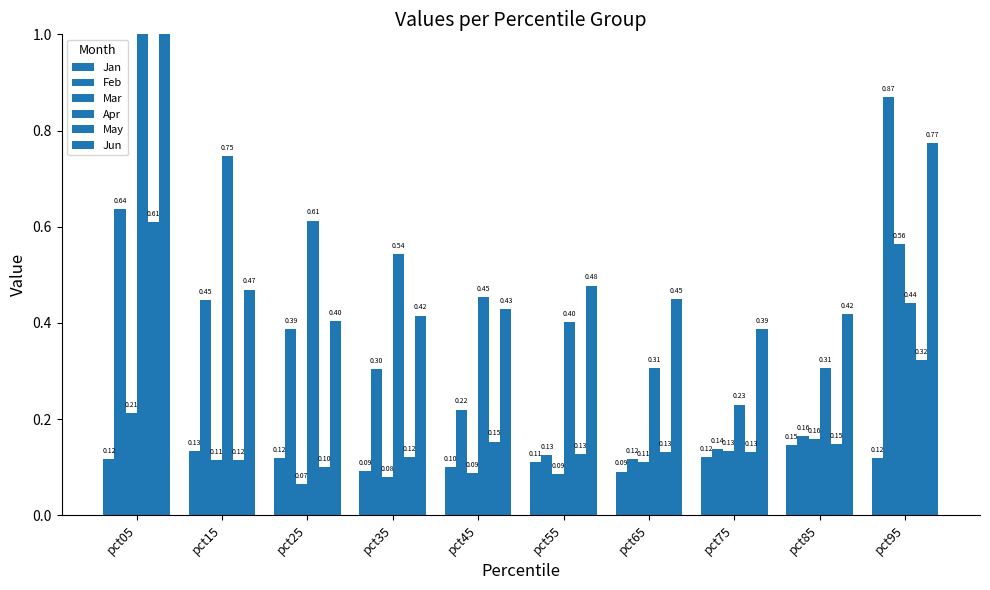

Read the Feb value at pct45.

0.2